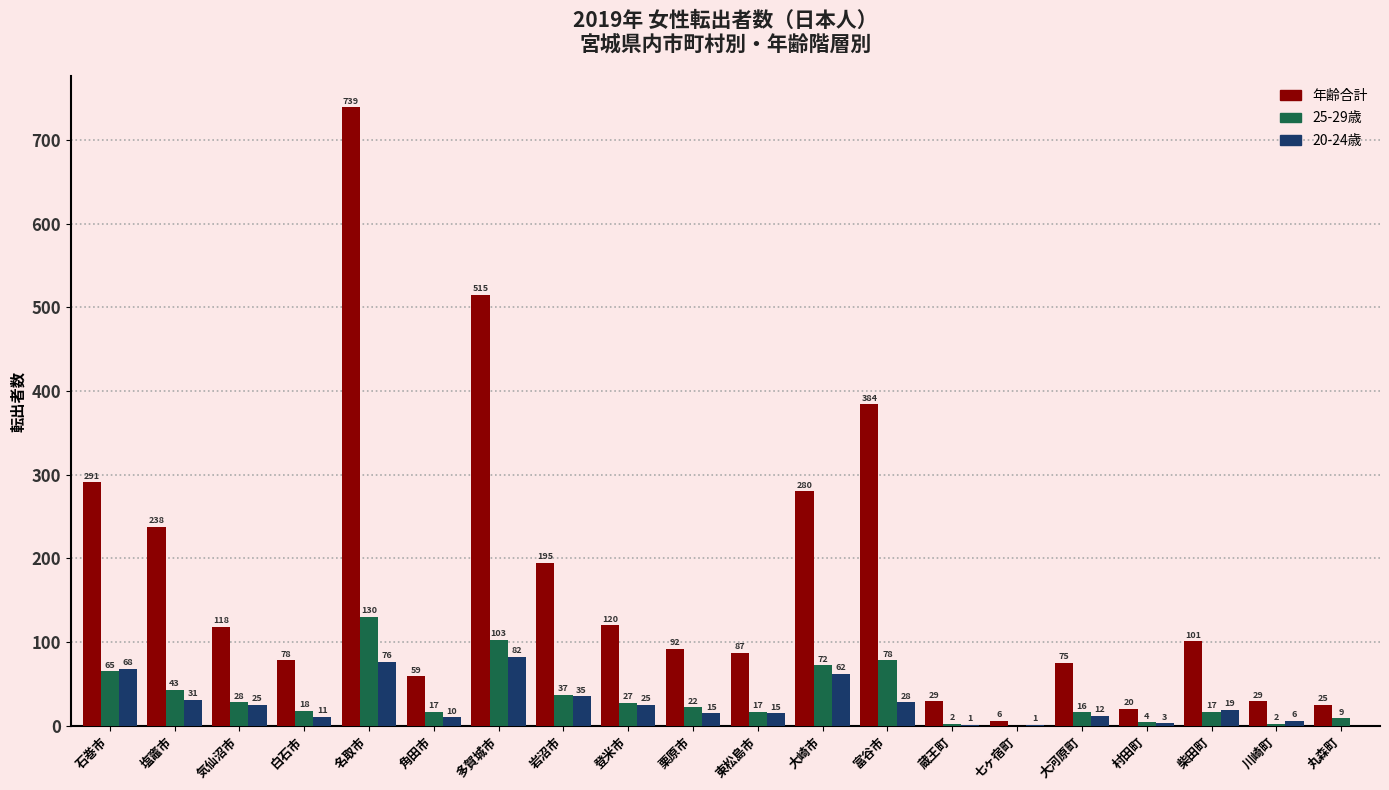

What is the difference between the 20-24歳 values at 塩竈市 and 村田町?

28